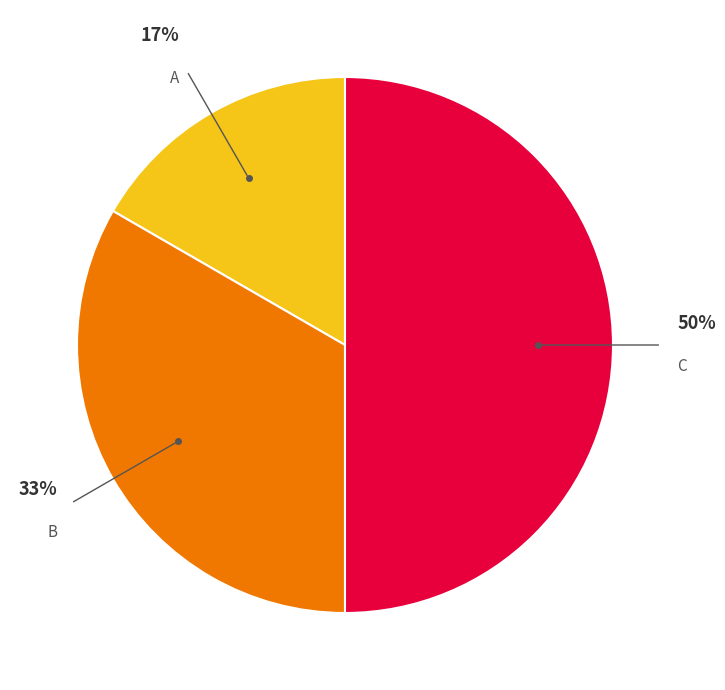

Rank the categories by value from lowest to highest.

A, B, C